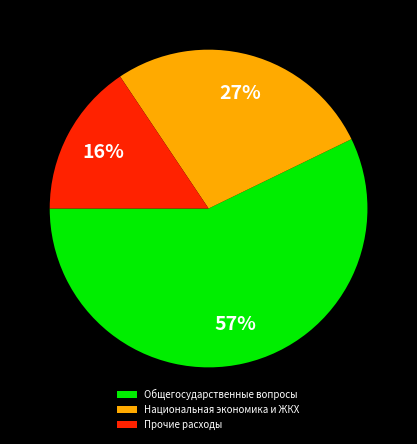

What is the ratio of the value at Прочие расходы to the value at Общегосударственные вопросы?

0.3